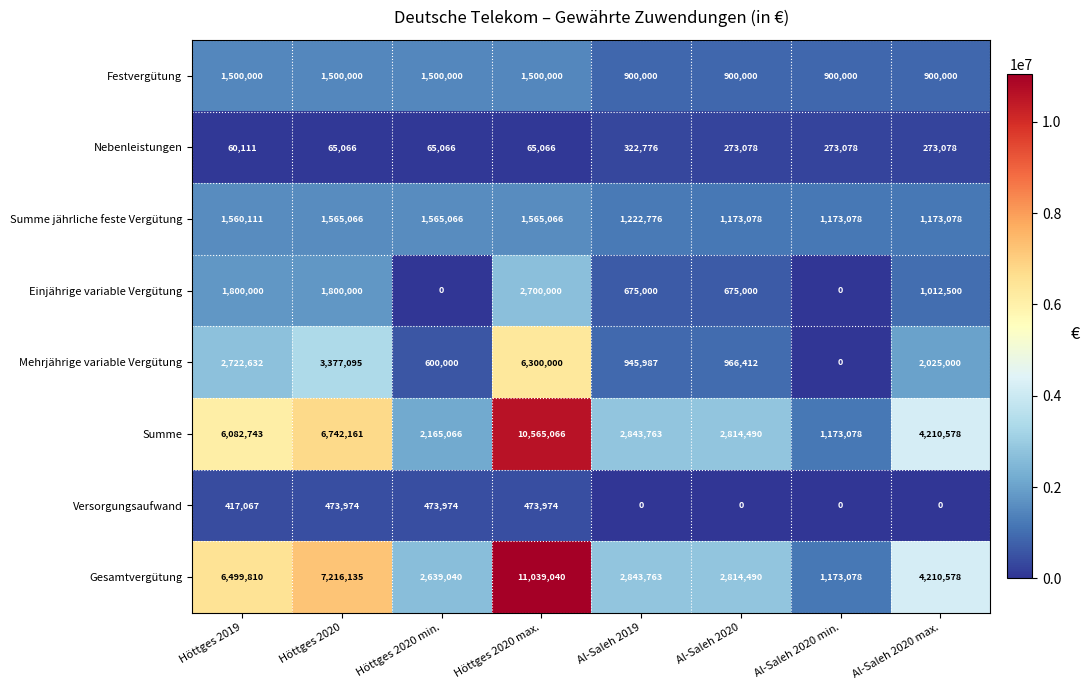

Where is Mehrjährige variable Vergütung nearest to the value 3150000?

Höttges 2020